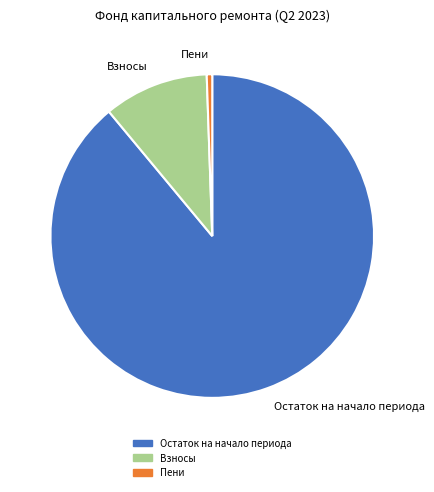

Is there a majority slice in this chart?

Yes